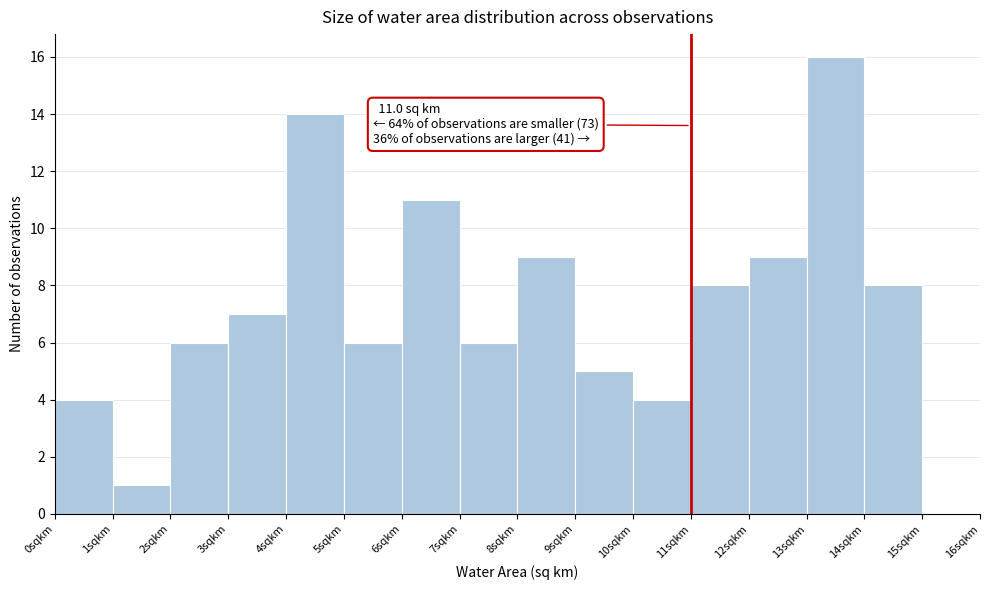

Over which range of the x-axis is the bar tallest?

13 to 14